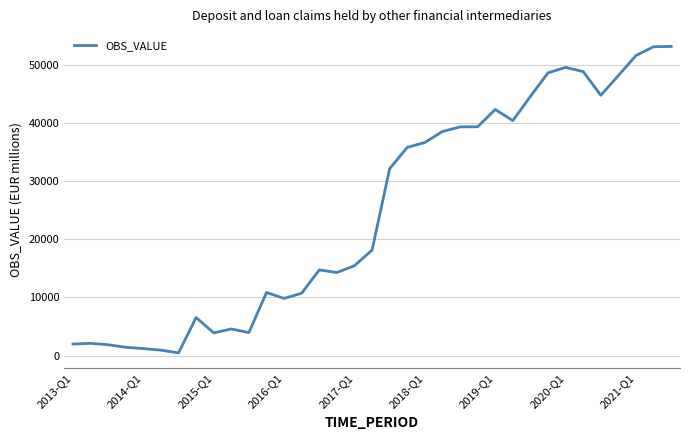

What is the greatest value displayed?

53135.5